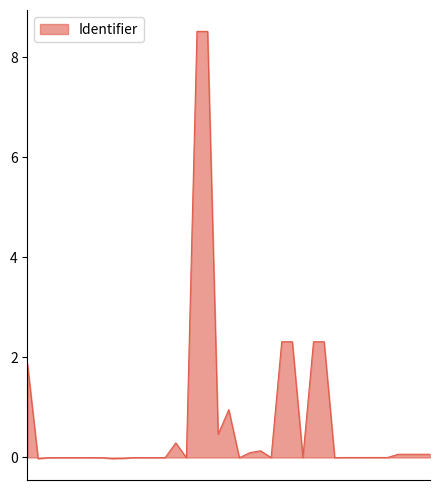

What is the difference between the maximum and minimum values?

8.5